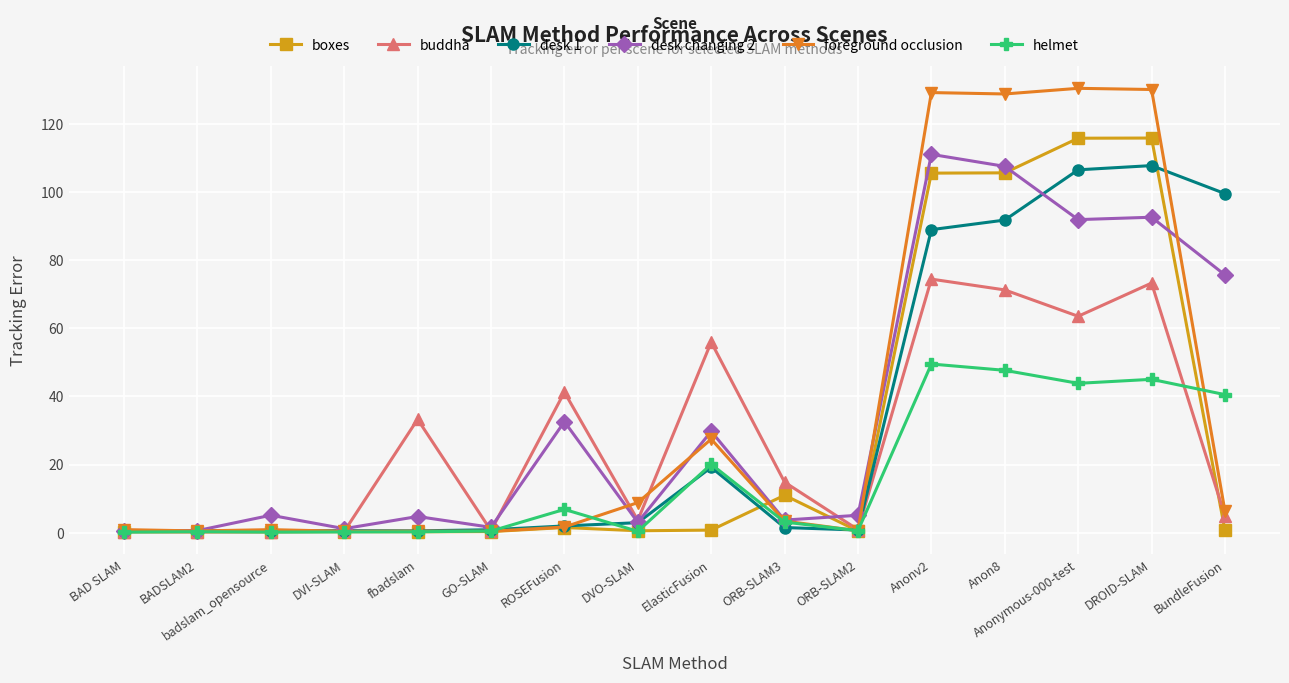

The value of buddha at fbadslam is 50.1. True or false?

False